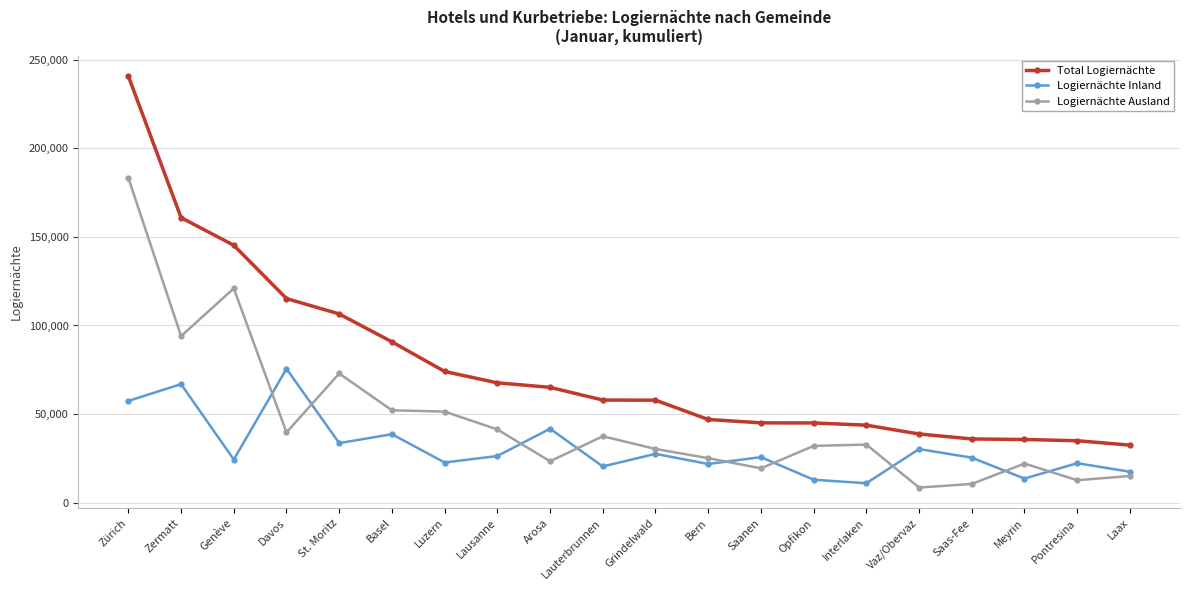

Does the chart have visible grid lines?

Yes